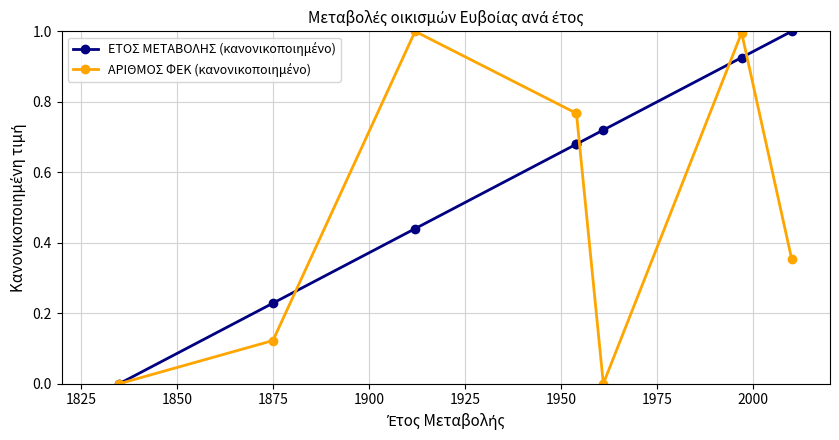

Does the chart display data point markers on the line(s)?

Yes